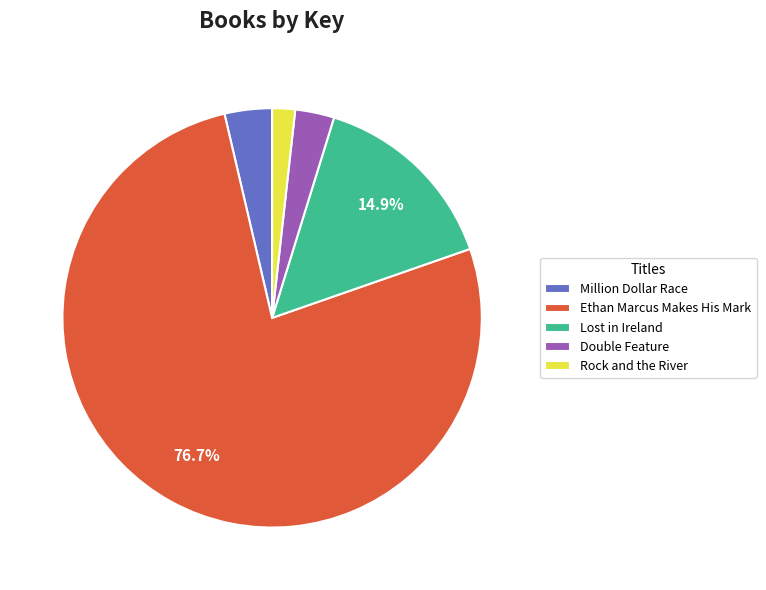

What is the majority slice?

Ethan Marcus Makes His Mark